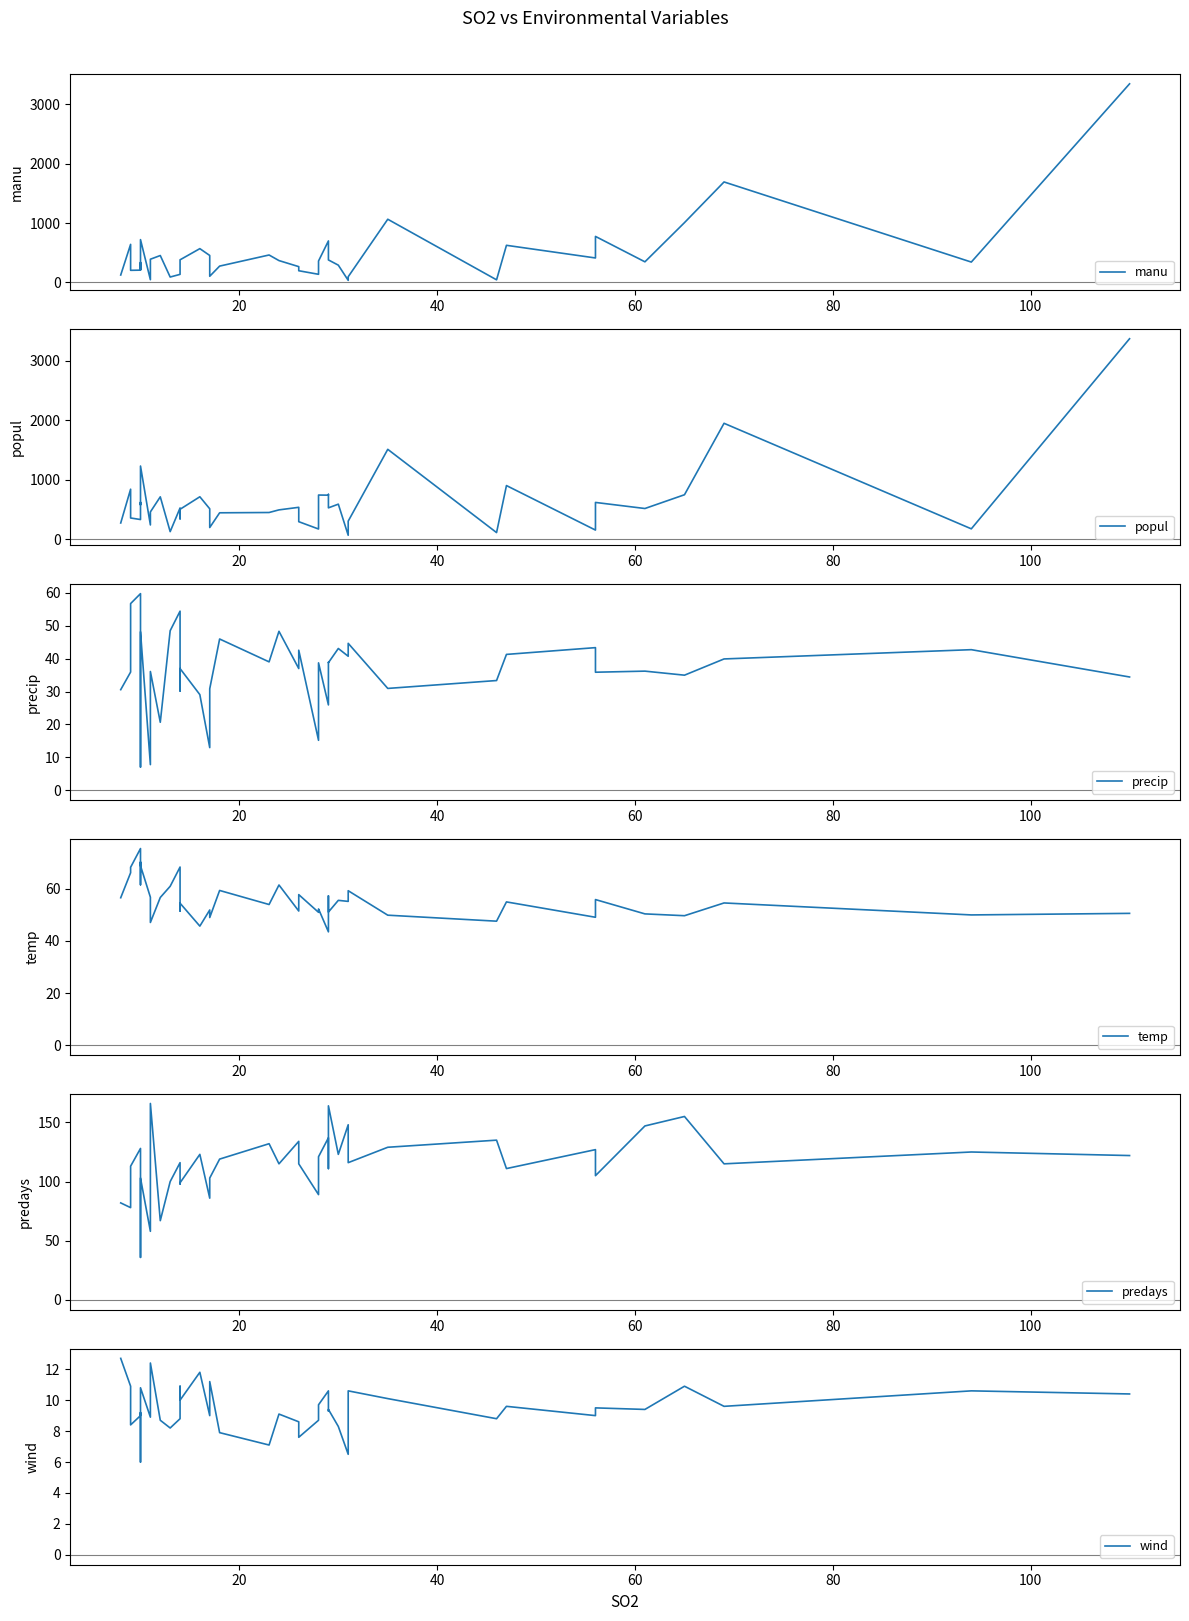

In popul, how many points are lower than both neighbors (excluding endpoints)?

14